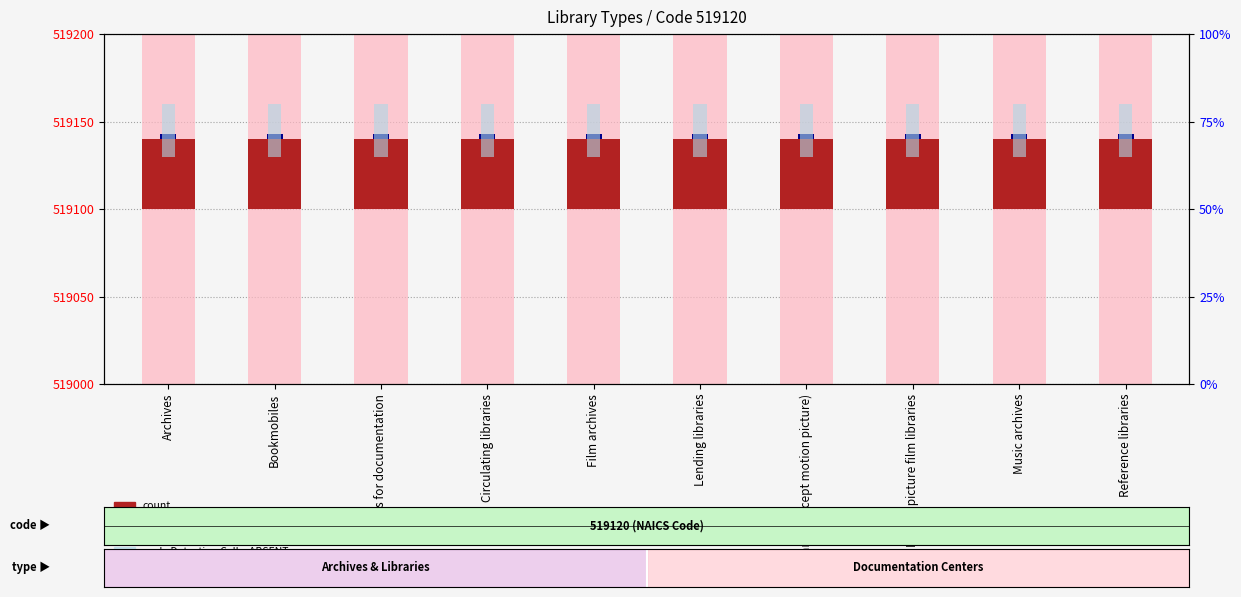

At which label does value, Detection Call = ABSENT reach its peak?

Archives